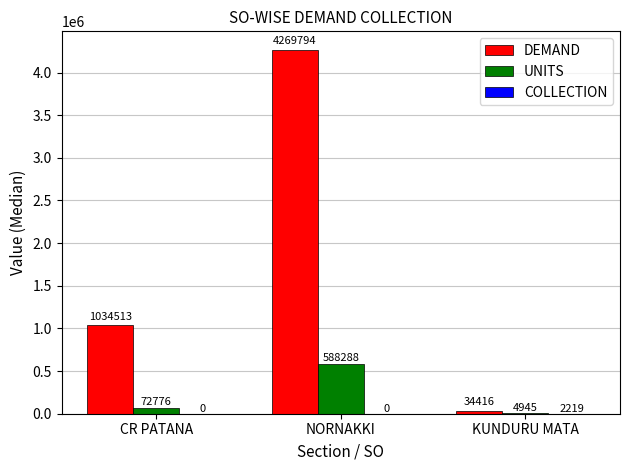

Which category has the highest value across all series?

NORNAKKI